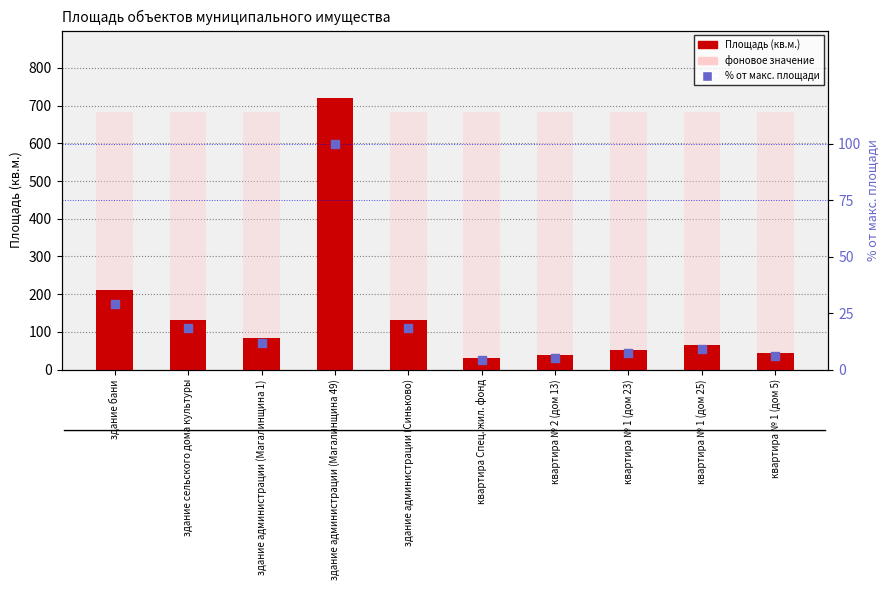

At which category is the sum across all series the highest?

здание администрации (Магалинщина 49)